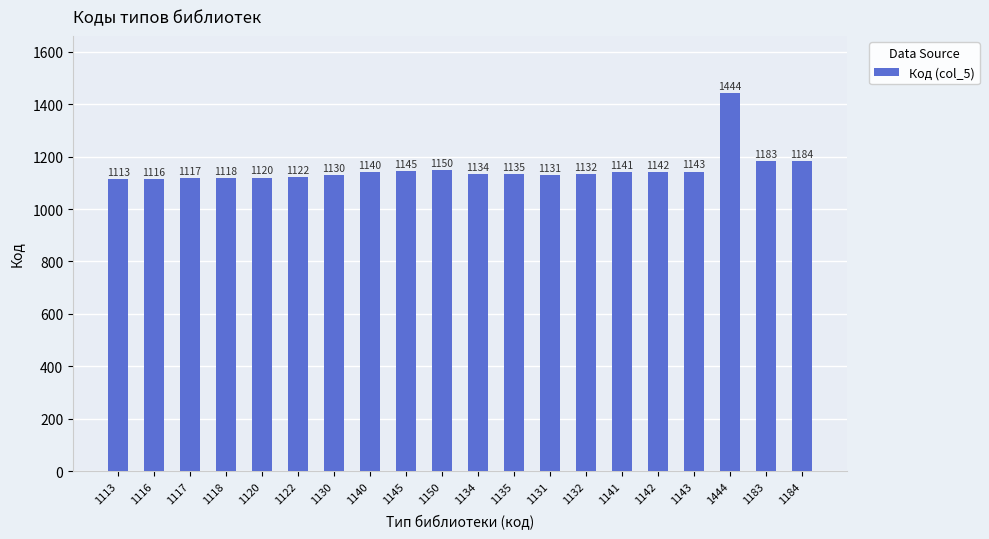

Where is the data nearest to the value 1278?

1184